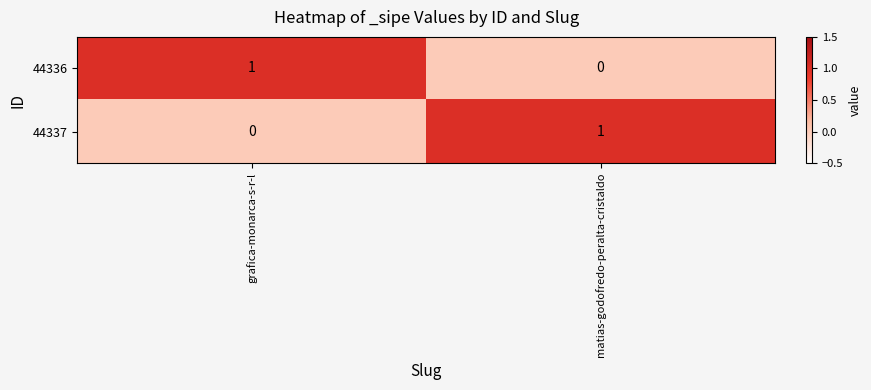

At which label does 44337 reach its minimum?

grafica-monarca-s-r-l